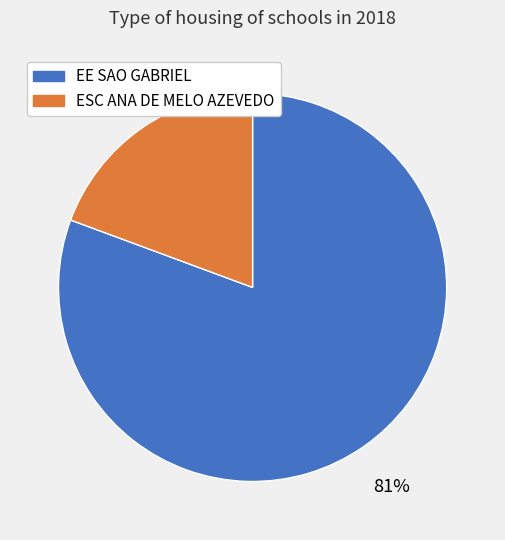

To the nearest percent, what portion does EE SAO GABRIEL represent?

81%